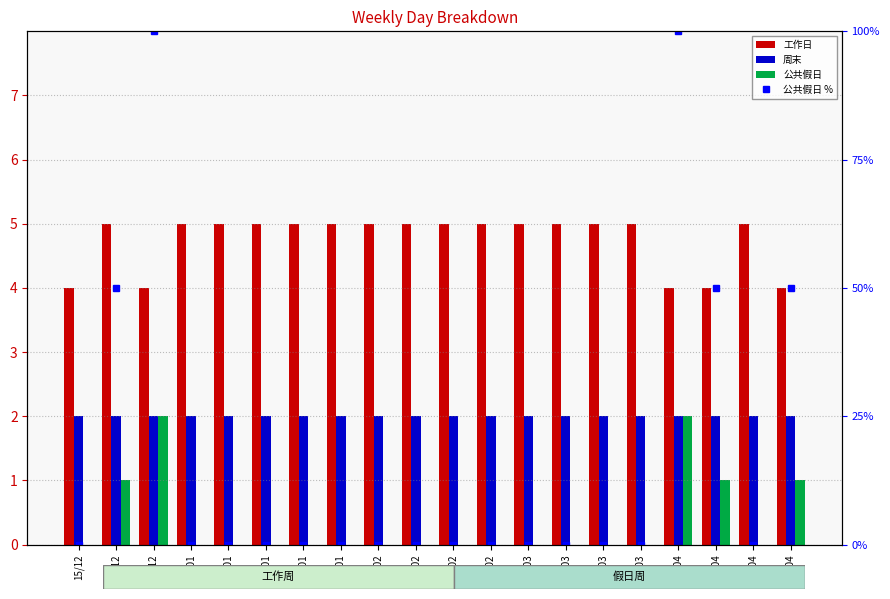

Are the bars grouped side by side (vs. stacked)?

Yes